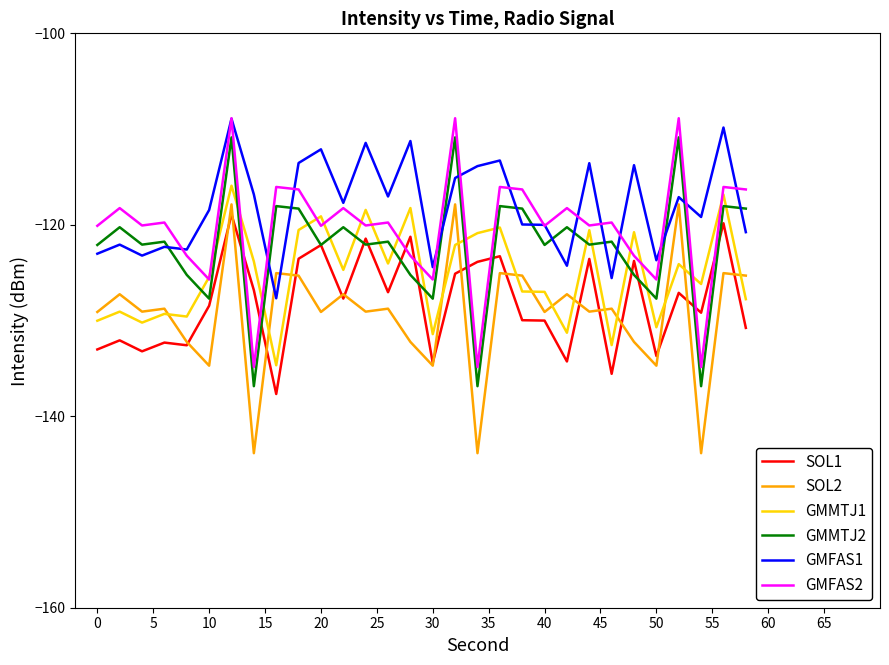

What is the average value of the GMMTJ2 series?

-122.3